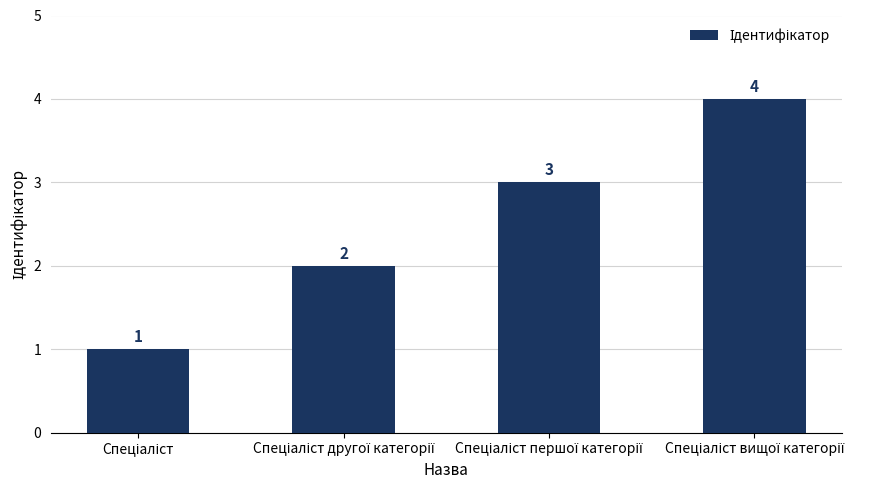

What is the greatest value displayed?

4